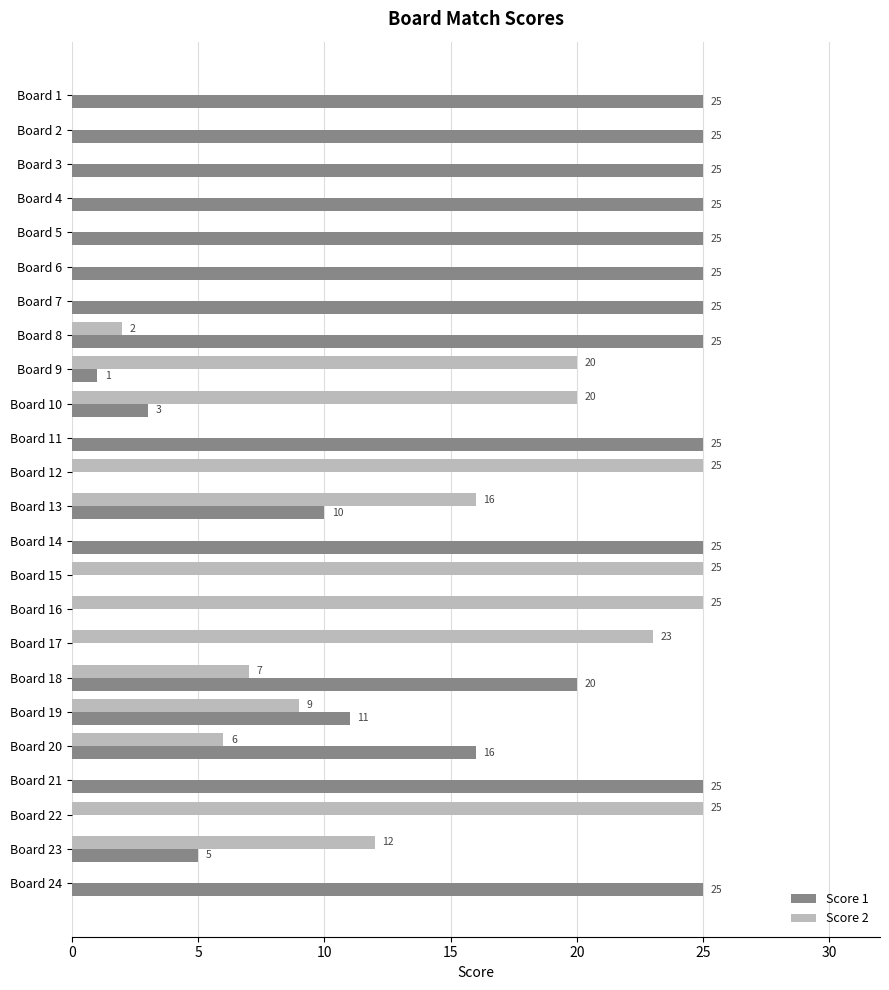

Between Board 18 and Board 24, which series saw the biggest shift?

Score 2